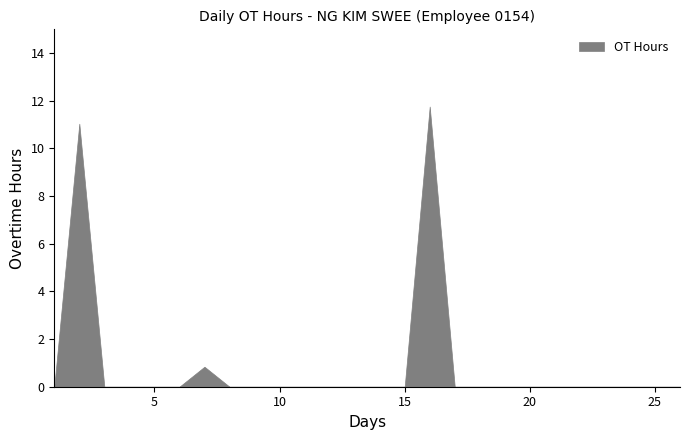

What is the difference between the maximum and minimum values?

11.8